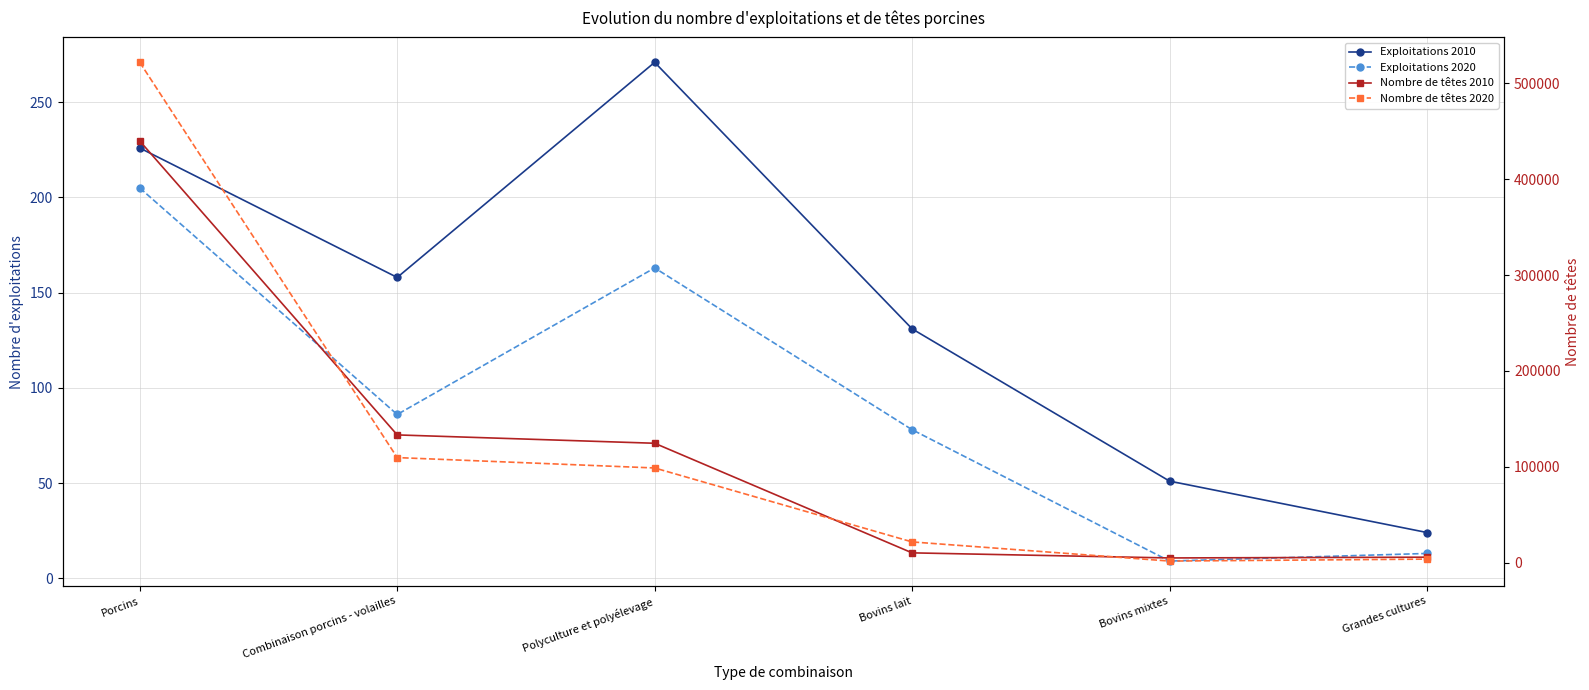

How many lines are shown in the chart?

4